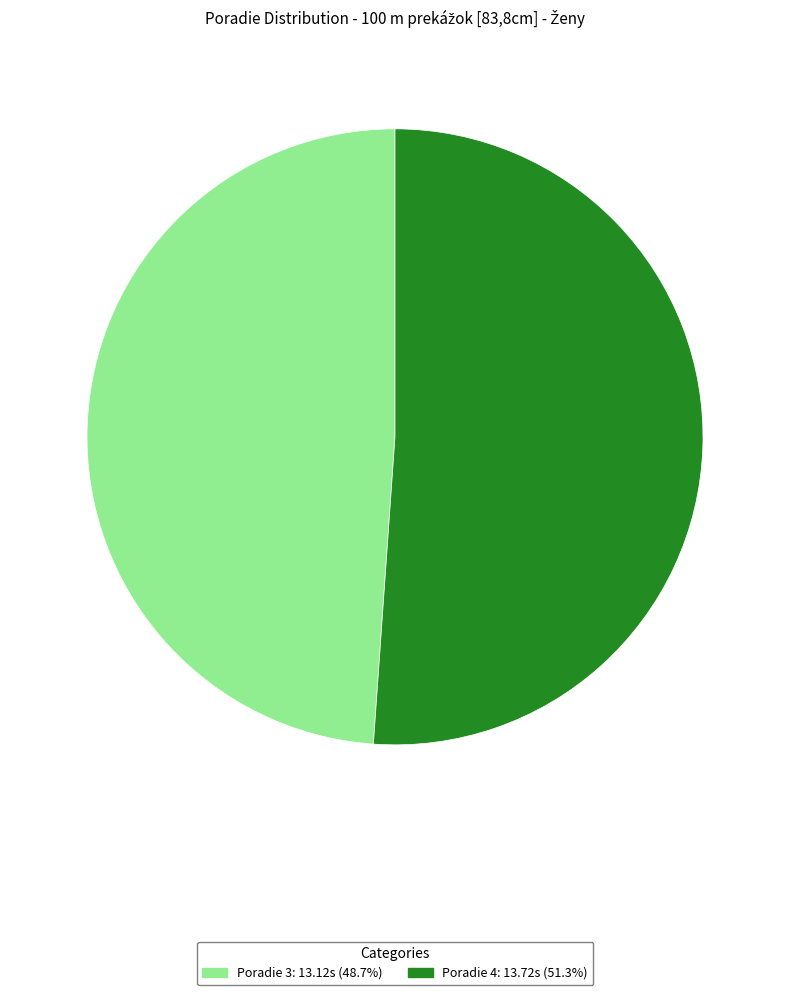

Is there a majority slice in this chart?

Yes